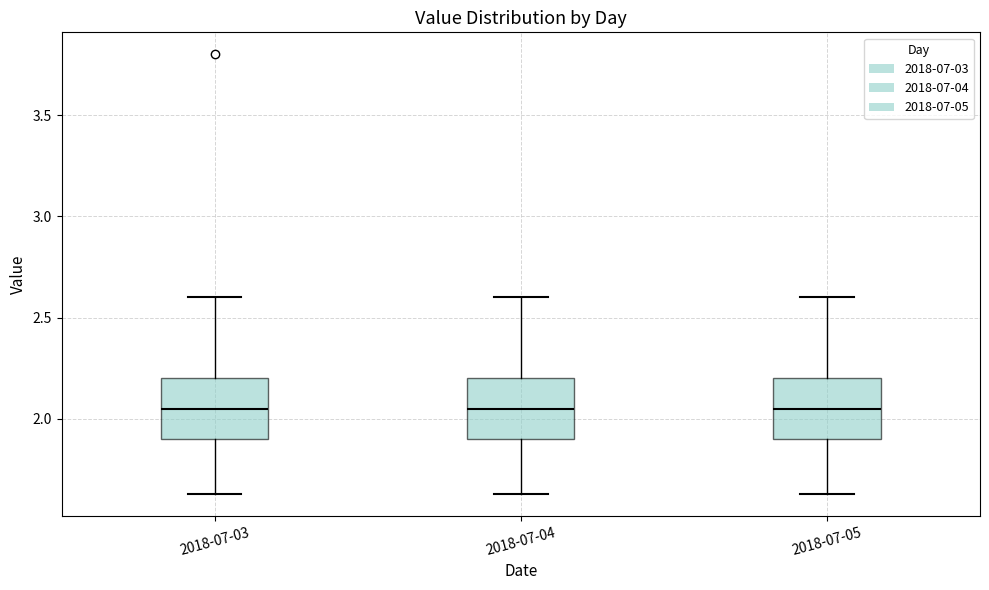

Reading left to right, read every box against the y-axis: the position of its median line, the range the box covers, and the ends of its whiskers. The values are not printed on the chart, so give them approximately, as read against the axis.

2018-07-03: median 2.05, box 1.90 to 2.20, whiskers 1.65 to 2.60
2018-07-04: median 2.05, box 1.90 to 2.20, whiskers 1.65 to 2.60
2018-07-05: median 2.05, box 1.90 to 2.20, whiskers 1.65 to 2.60